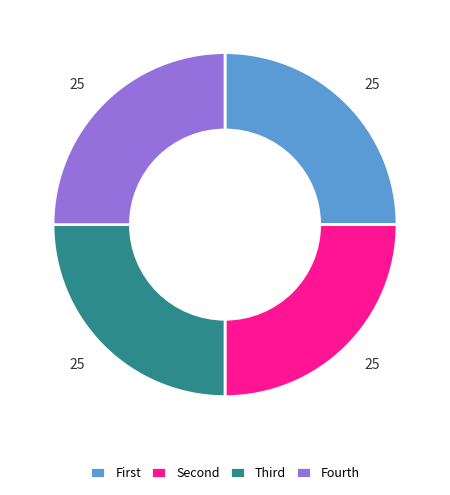

Count the number of slices in the pie.

4